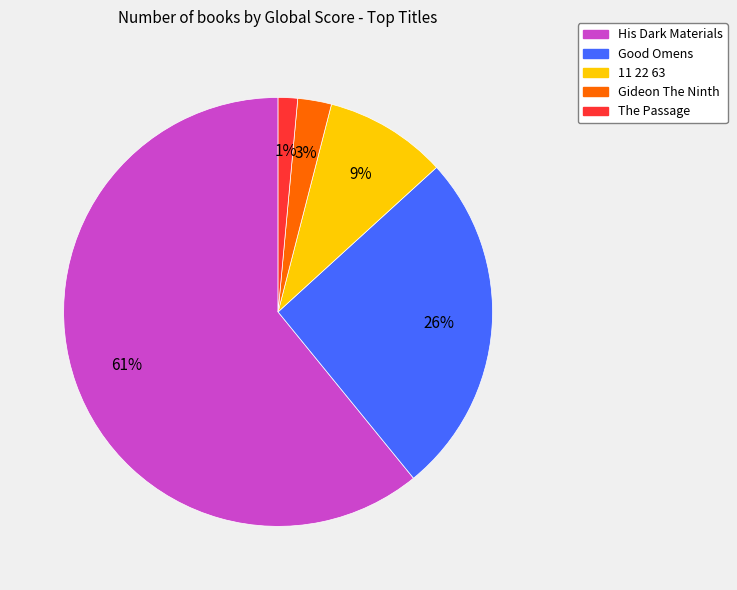

To the nearest percent, what is the difference between the Gideon The Ninth and His Dark Materials slice percentages?

58%